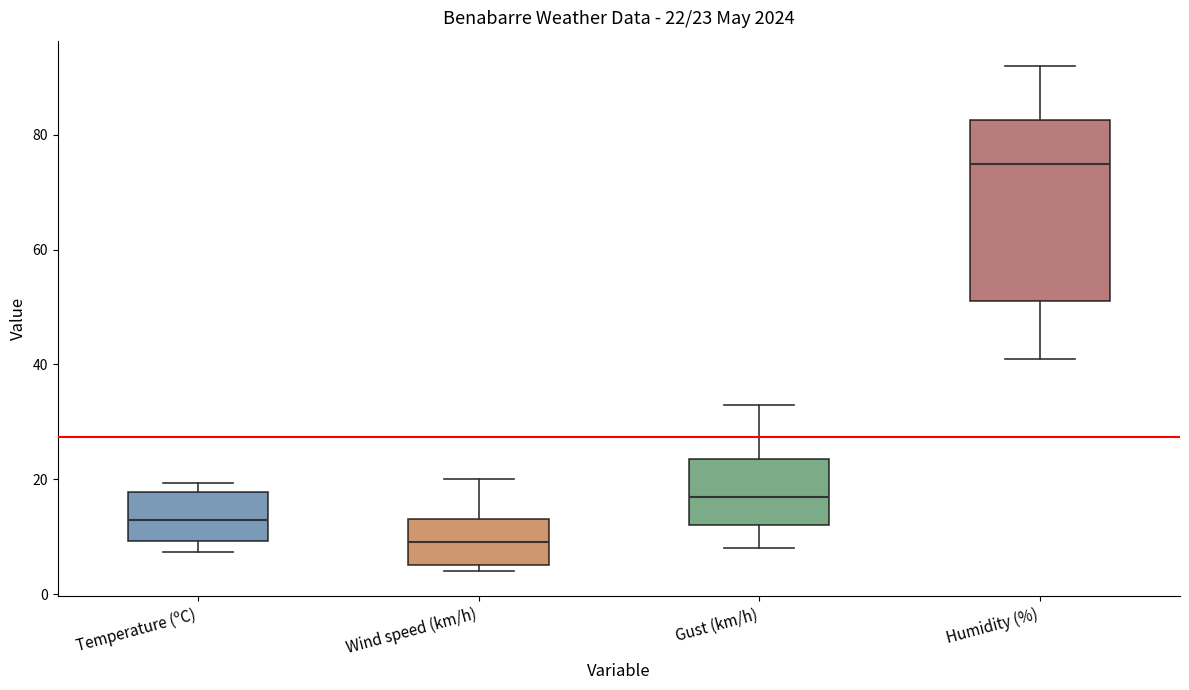

Which box is the tallest, from its lower edge to its upper edge?

Humidity (%)